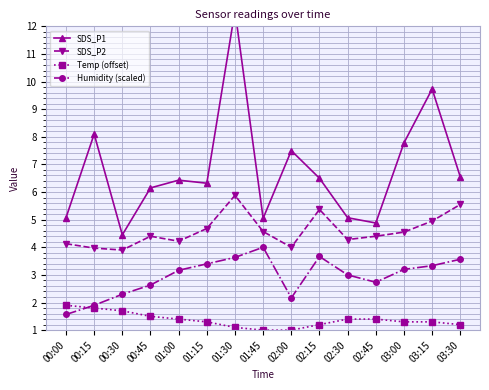

Where does the Humidity (scaled) series first go above 3?

01:00